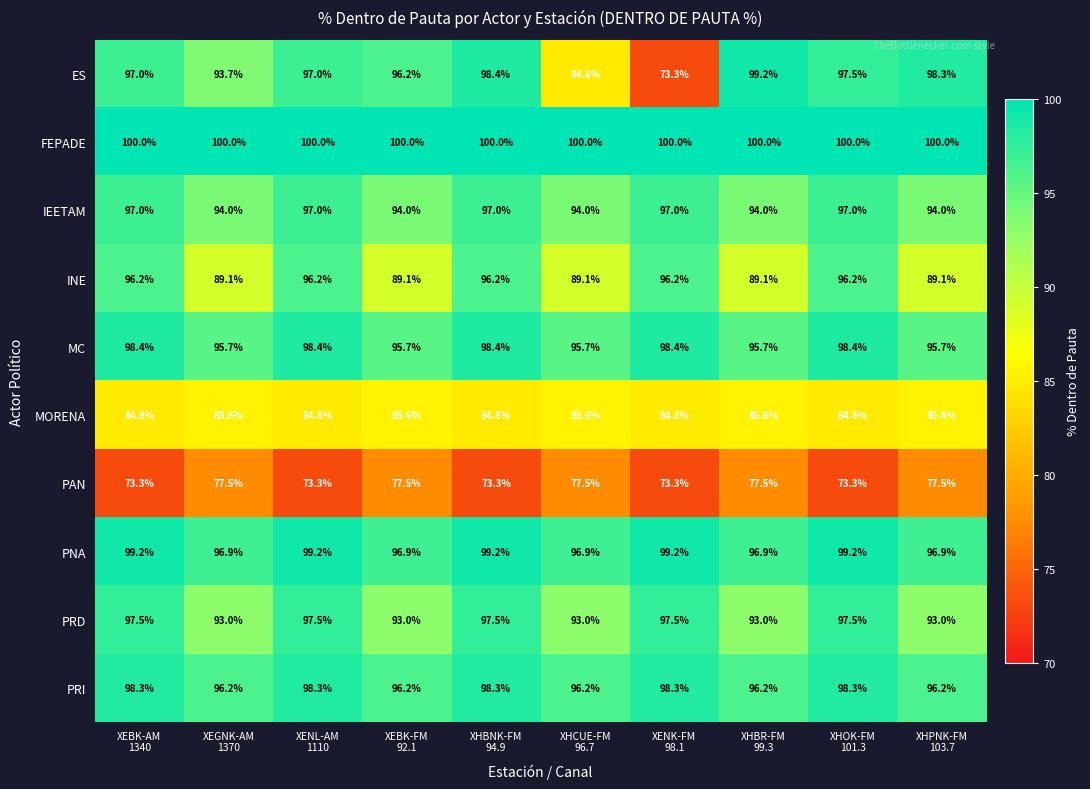

Which series has the widest spread of values?

ES